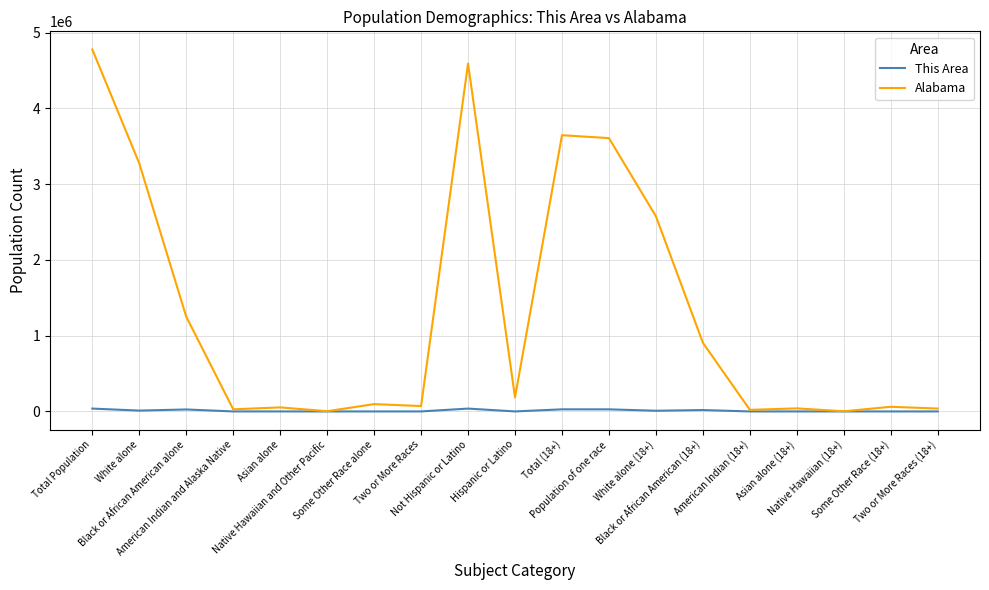

What is the greatest value displayed?

4779736